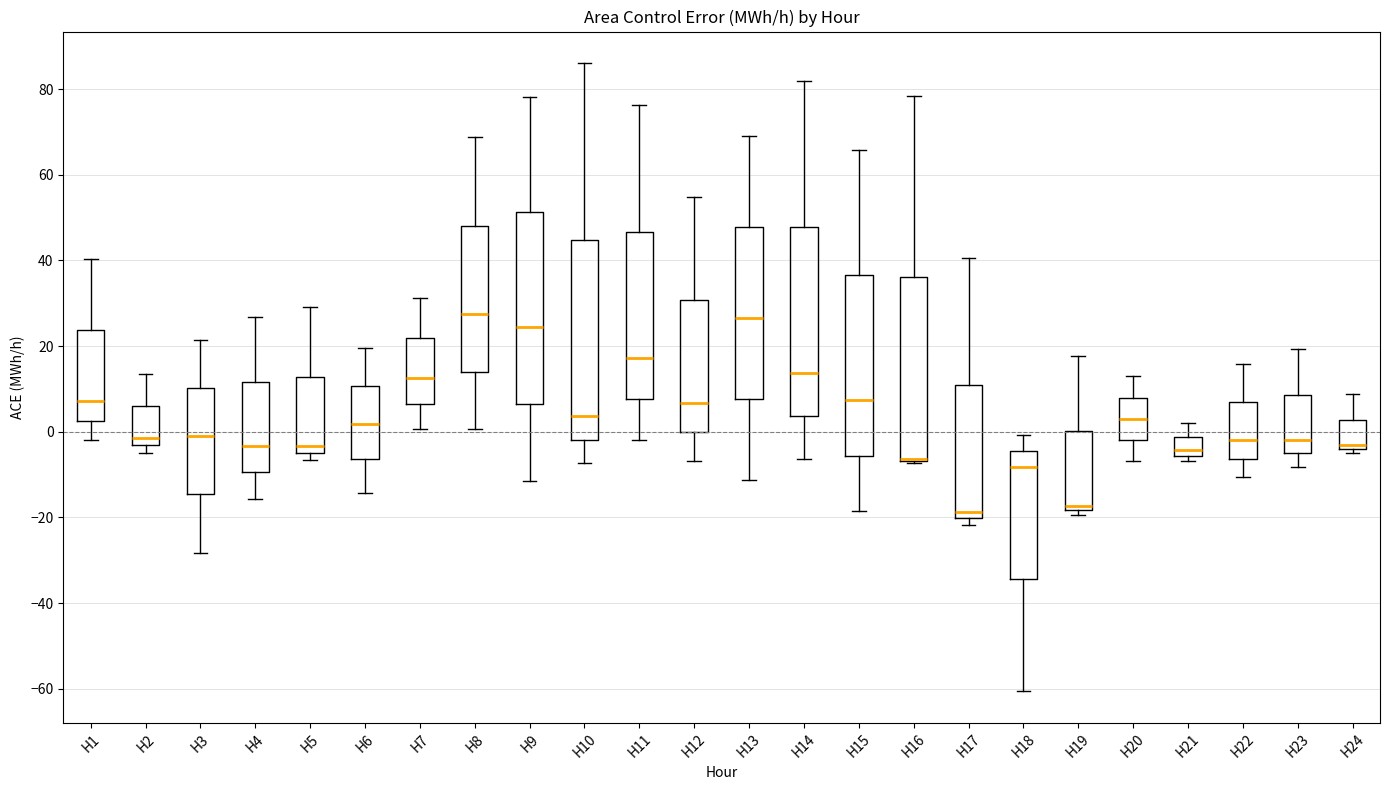

Reading left to right, read every box against the y-axis: the position of its median line, the range the box covers, and the ends of its whiskers. The values are not printed on the chart, so give them approximately, as read against the axis.

H1: median 8, box 2 to 24, whiskers -2 to 40
H2: median -2, box -4 to 6, whiskers -6 to 14
H3: median 0, box -14 to 10, whiskers -28 to 22
H4: median -4, box -10 to 12, whiskers -16 to 26
H5: median -4, box -6 to 12, whiskers -6 (just below the box's lower edge) to 30
H6: median 2, box -6 to 10, whiskers -14 to 20
H7: median 12, box 6 to 22, whiskers 0 to 32
H8: median 28, box 14 to 48, whiskers 0 to 68
H9: median 24, box 6 to 52, whiskers -12 to 78
H10: median 4, box -2 to 44, whiskers -8 to 86
H11: median 18, box 8 to 46, whiskers -2 to 76
H12: median 6, box 0 to 30, whiskers -6 to 54
H13: median 26, box 8 to 48, whiskers -12 to 68
H14: median 14, box 4 to 48, whiskers -6 to 82
H15: median 8, box -6 to 36, whiskers -18 to 66
H16: median -6 (drawn on the box's lower edge), box -6 to 36, whiskers -8 to 78
H17: median -18, box -20 to 10, whiskers -22 to 40
H18: median -8, box -34 to -4, whiskers -60 to 0
H19: median -18 (just above the box's lower edge), box -18 to 0, whiskers -20 to 18
H20: median 2, box -2 to 8, whiskers -6 to 12
H21: median -4, box -6 to -2, whiskers -6 (just below the box's lower edge) to 2
H22: median -2, box -6 to 6, whiskers -10 to 16
H23: median -2, box -6 to 8, whiskers -8 to 20
H24: median -4 (just above the box's lower edge), box -4 to 2, whiskers -4 (just below the box's lower edge) to 8